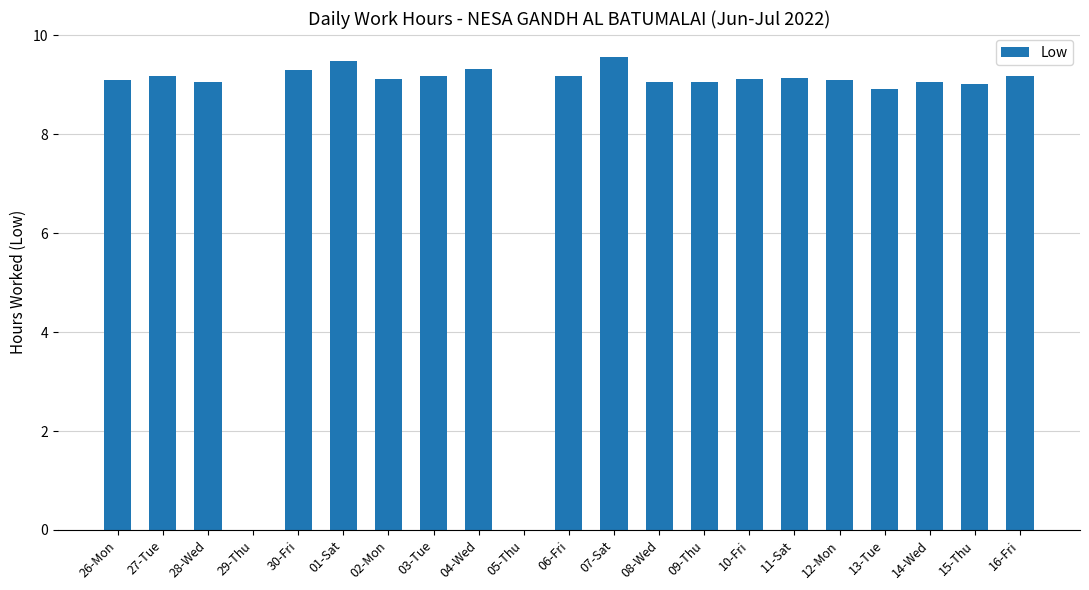

Is it true that the value at 13-Tue is 8.9?

True